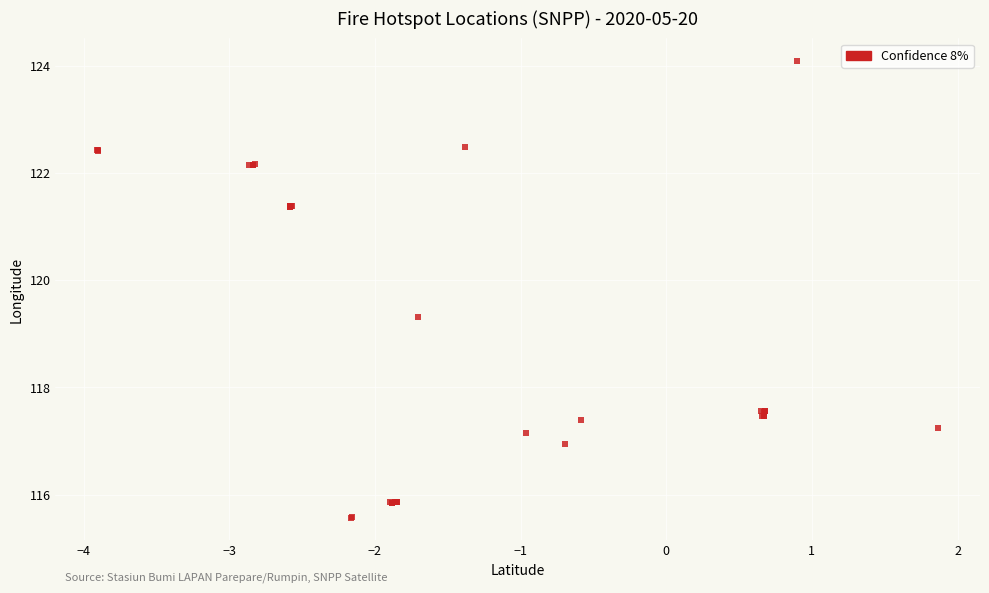

What Y value in the scatter plot is closest to 119?

119.3